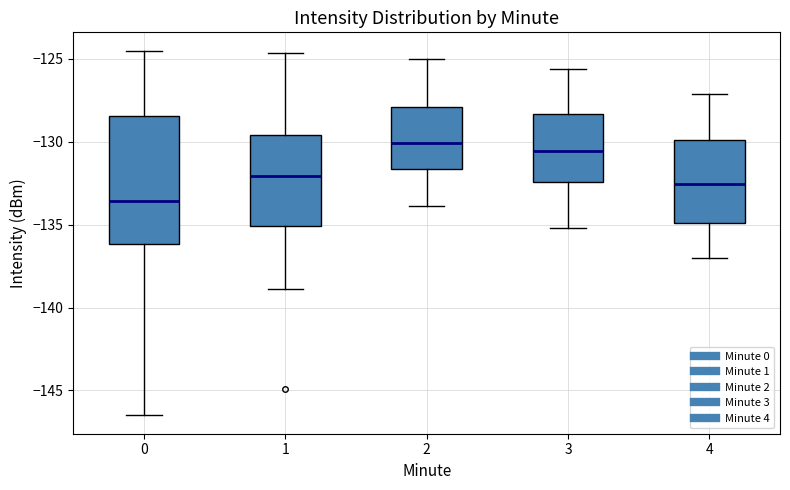

Reading left to right, read every box against the y-axis: the position of its median line, the range the box covers, and the ends of its whiskers. The values are not printed on the chart, so give them approximately, as read against the axis.

0: median -133.5, box -136.0 to -128.5, whiskers -146.5 to -124.5
1: median -132.0, box -135.0 to -129.5, whiskers -139.0 to -124.5
2: median -130.0, box -131.5 to -128.0, whiskers -134.0 to -125.0
3: median -130.5, box -132.5 to -128.5, whiskers -135.0 to -125.5
4: median -132.5, box -135.0 to -130.0, whiskers -137.0 to -127.0